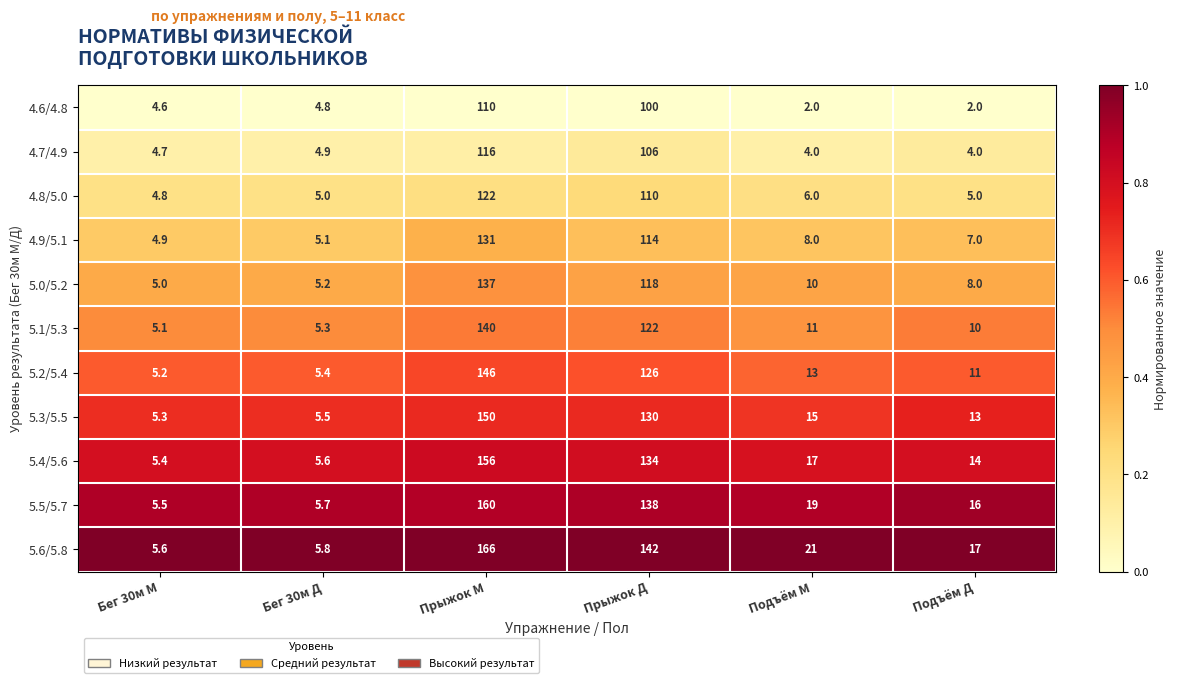

Which series has the largest total across all categories?

5.6/5.8